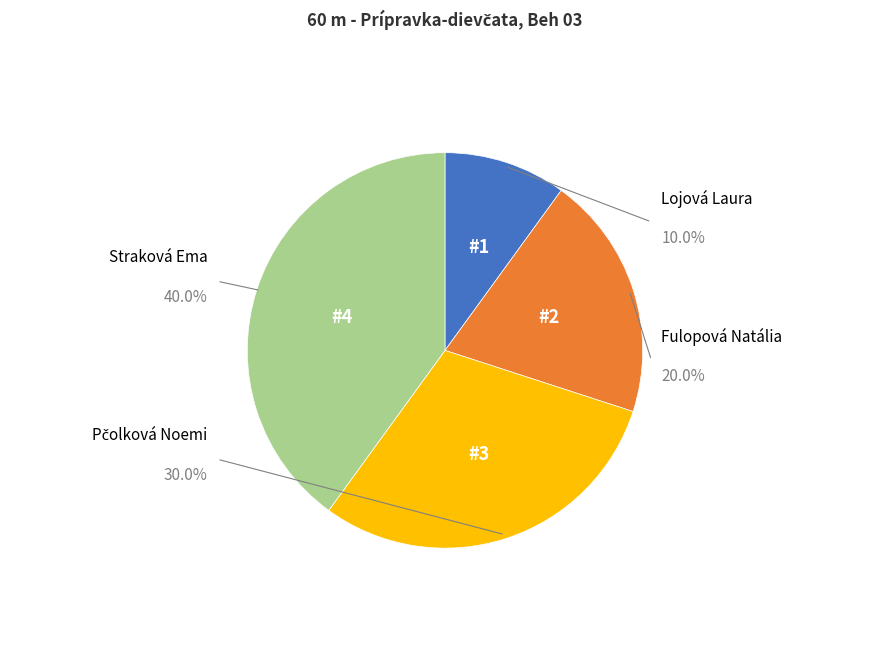

To the nearest percent, what is the difference between the Fulopová Natália and Pčolková Noemi slice percentages?

10%